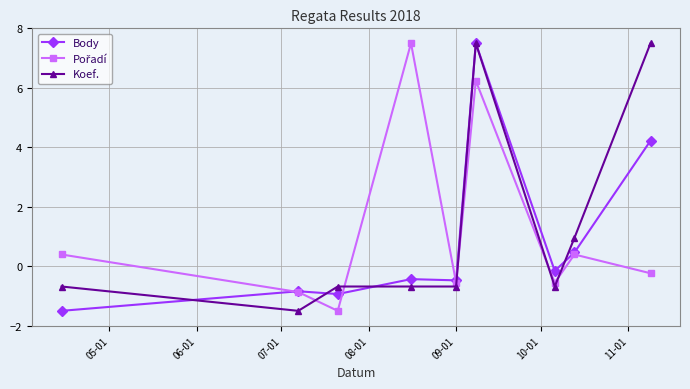

What is the value of the Body point at the 8th from the left?

0.5